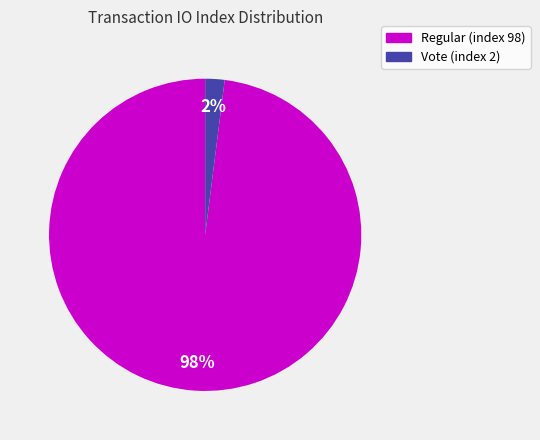

The Regular (index 98) slice represents 98% of the pie. True or false?

True